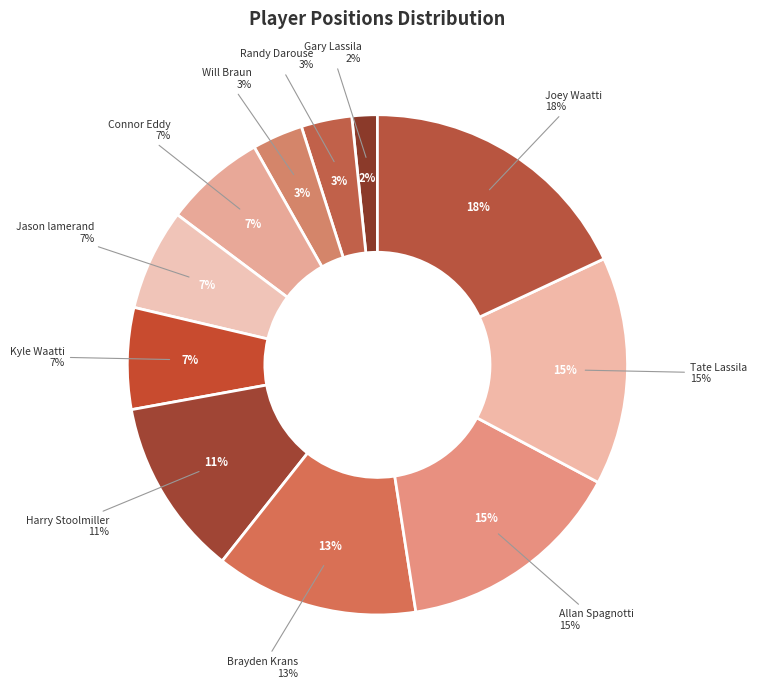

Which category has the smallest portion of the pie?

Gary Lassila (1)